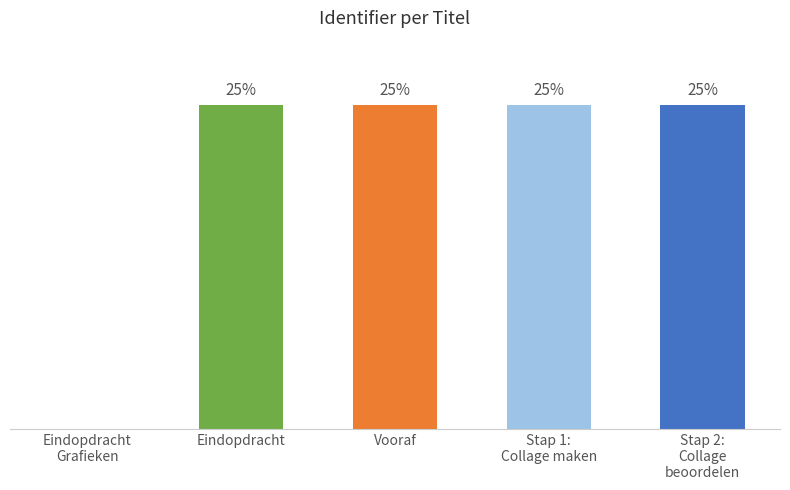

At which label does the data first exceed 24?

Eindopdracht